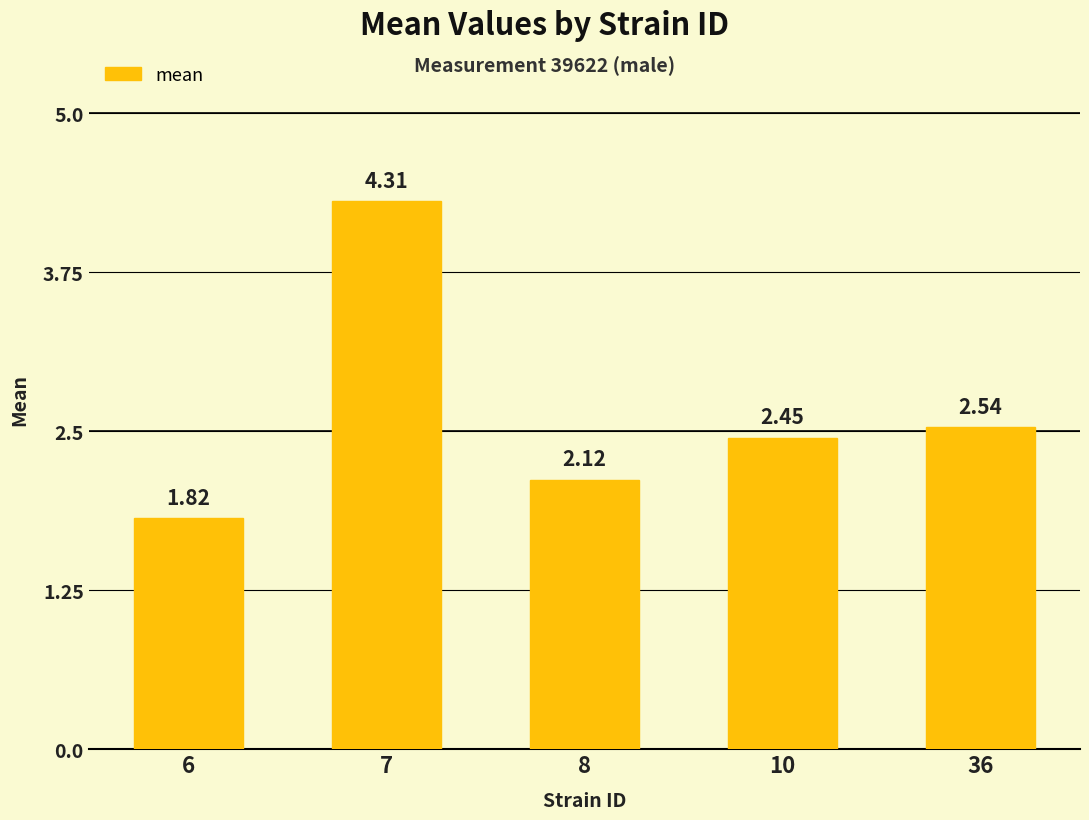

What is the sum of the values at 8 and 10?

4.6